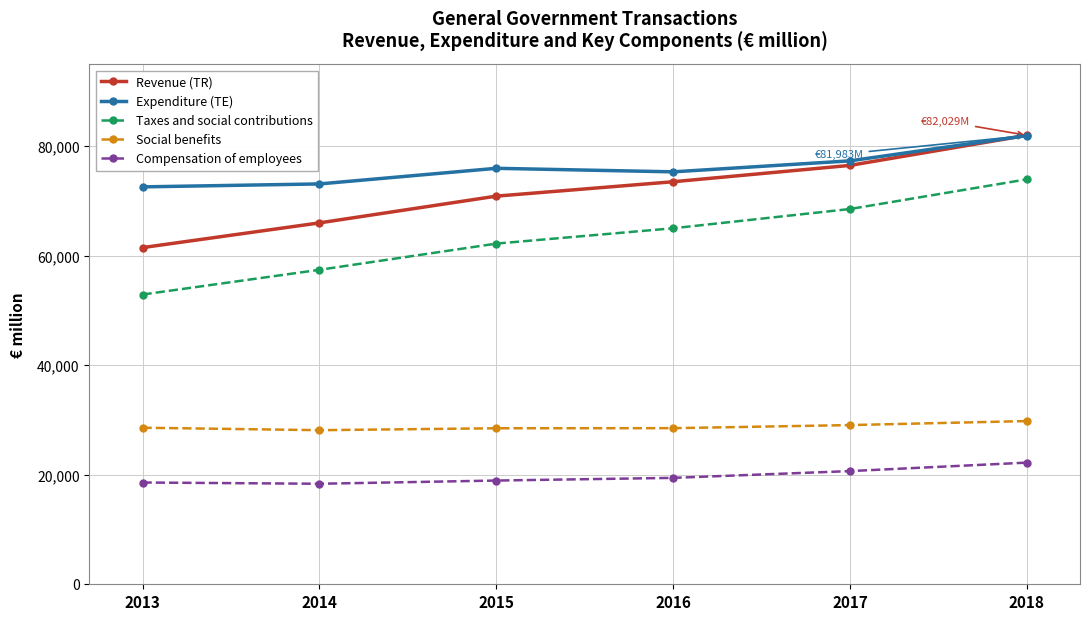

Which series has the largest total across all categories?

Expenditure (TE)